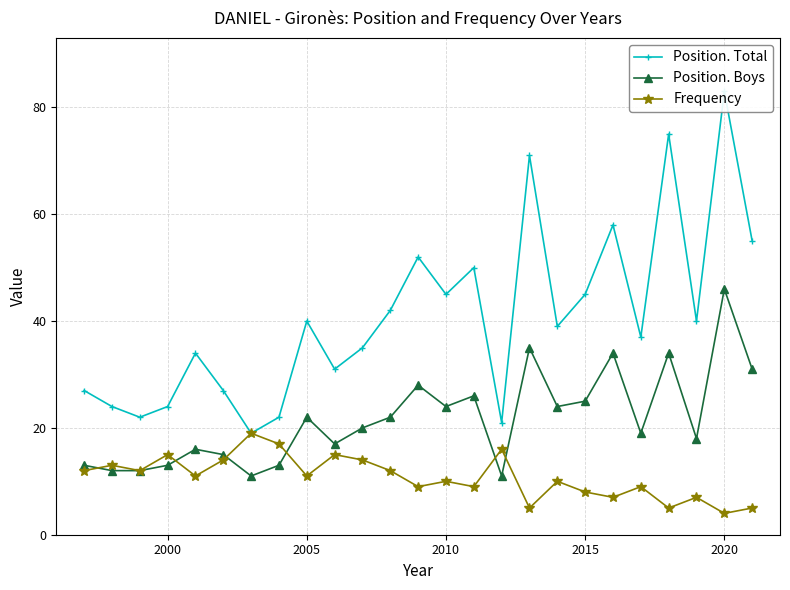

Which category has the highest value in the Position. Boys series?

2020